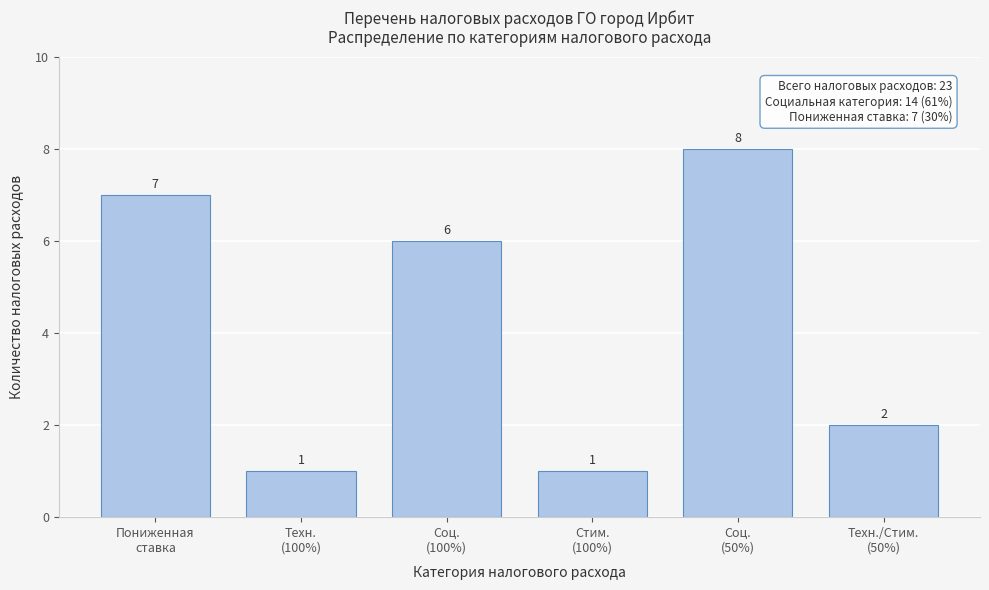

Reading left to right, transcribe all the data shown in this chart.

7	1	6	1	8	2